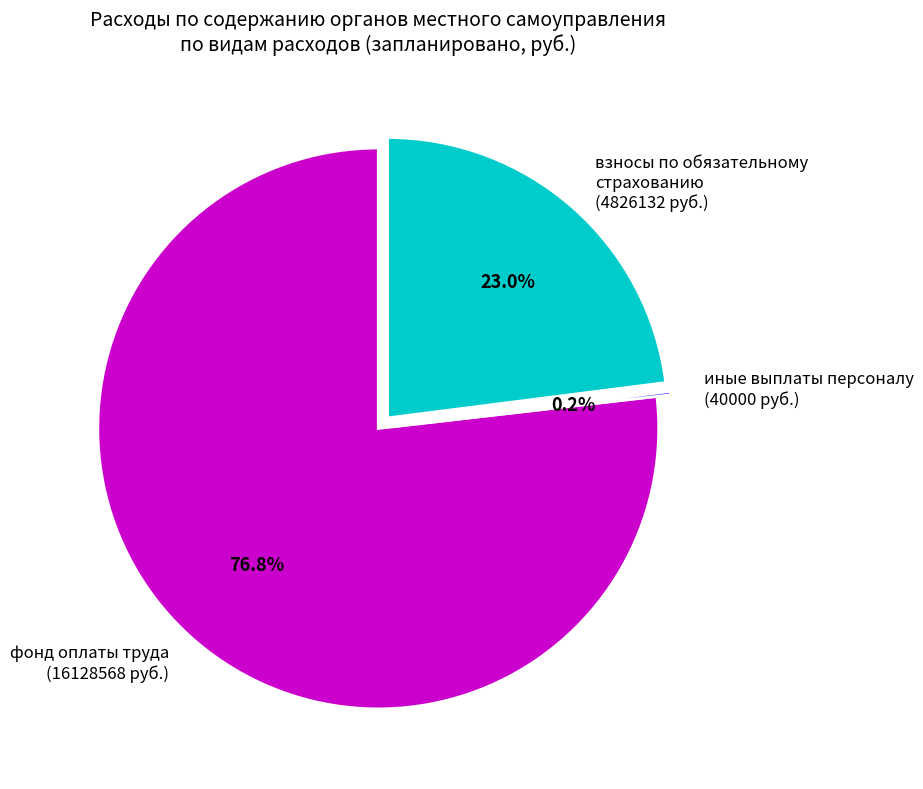

What percentage is NOT represented by взносы по обязательному страхованию (4826132 руб.)?

77.0%